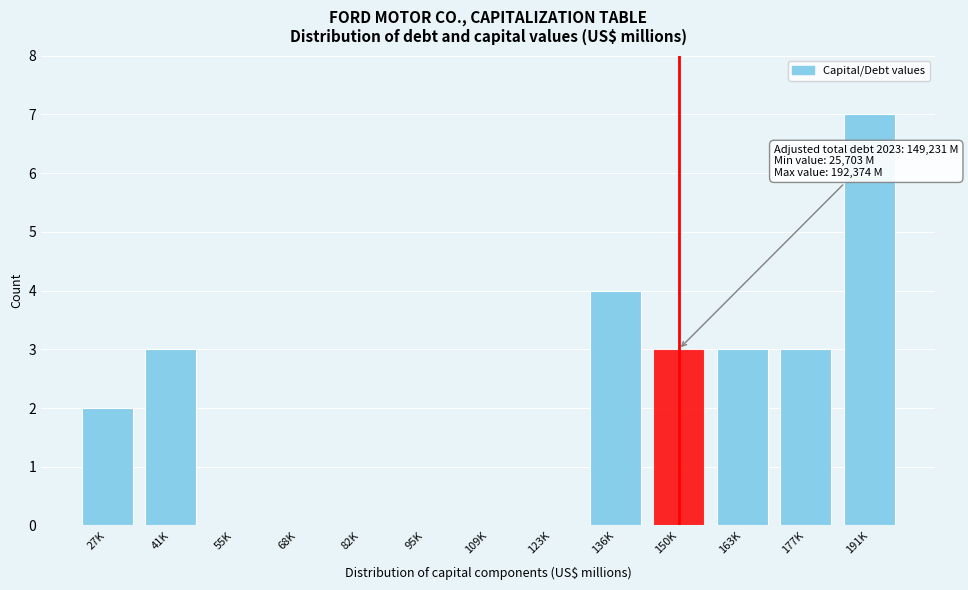

Reading left to right, list all the values displayed in this chart.

27K=2	41K=3	55K=0	68K=0	82K=0	95K=0	109K=0	123K=0	136K=4	150K=3	163K=3	177K=3	191K=7